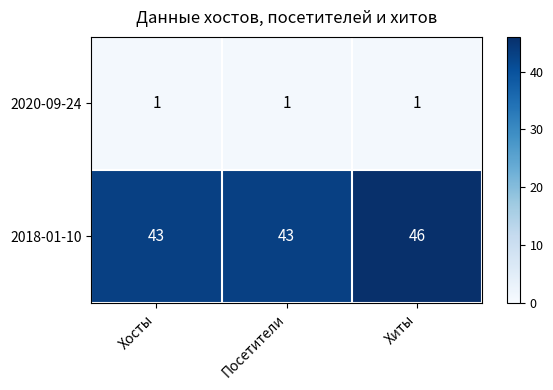

List the series in order of their peak value, highest first.

2018-01-10, 2020-09-24